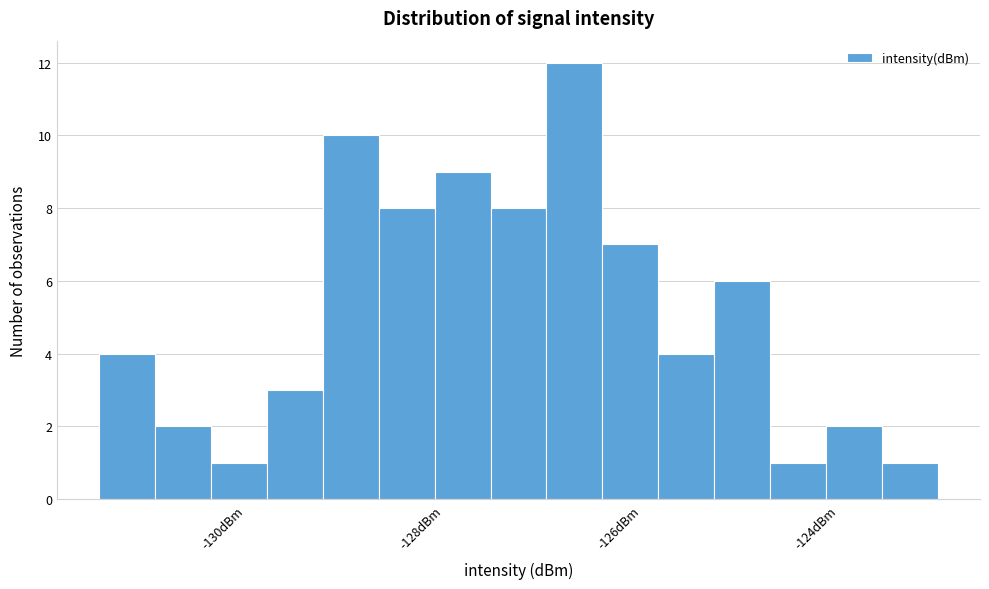

Around what value on the x-axis is the tallest bar? Give the approximate position of its centre, as read against the axis.

-126.6